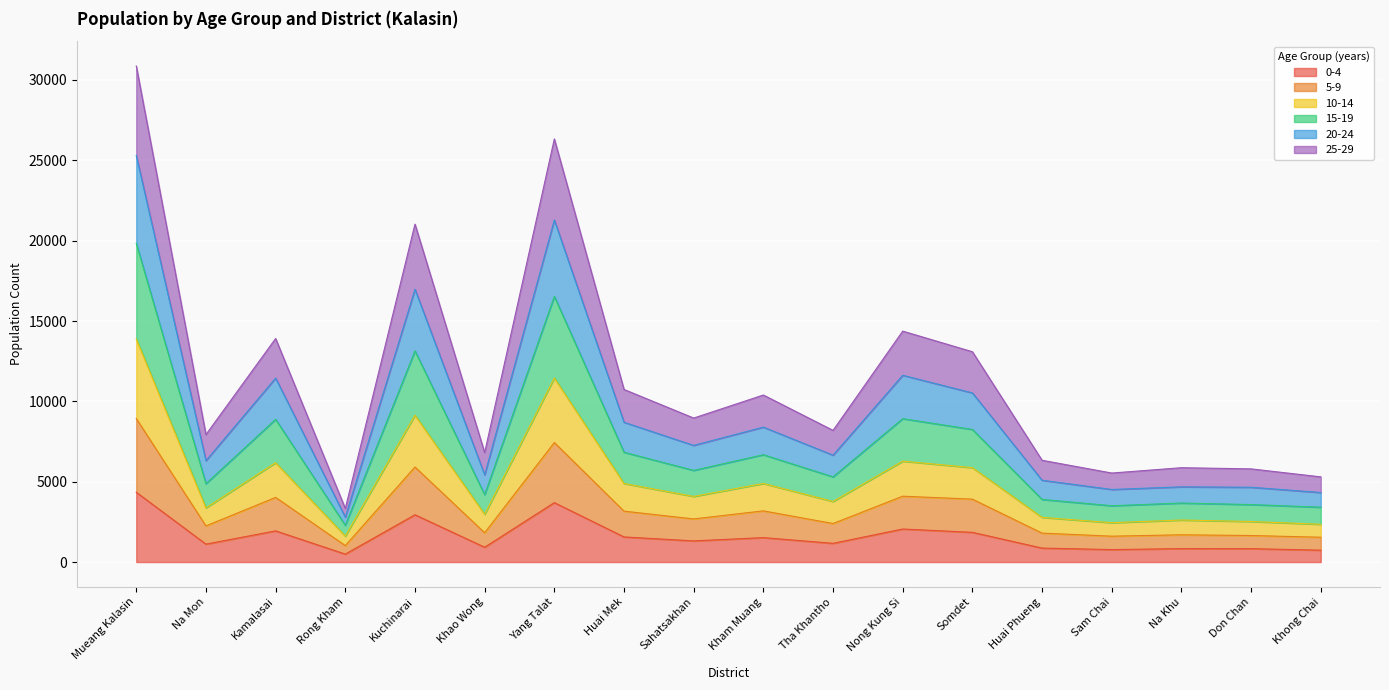

What is the average value of the 0-4 series?

1610